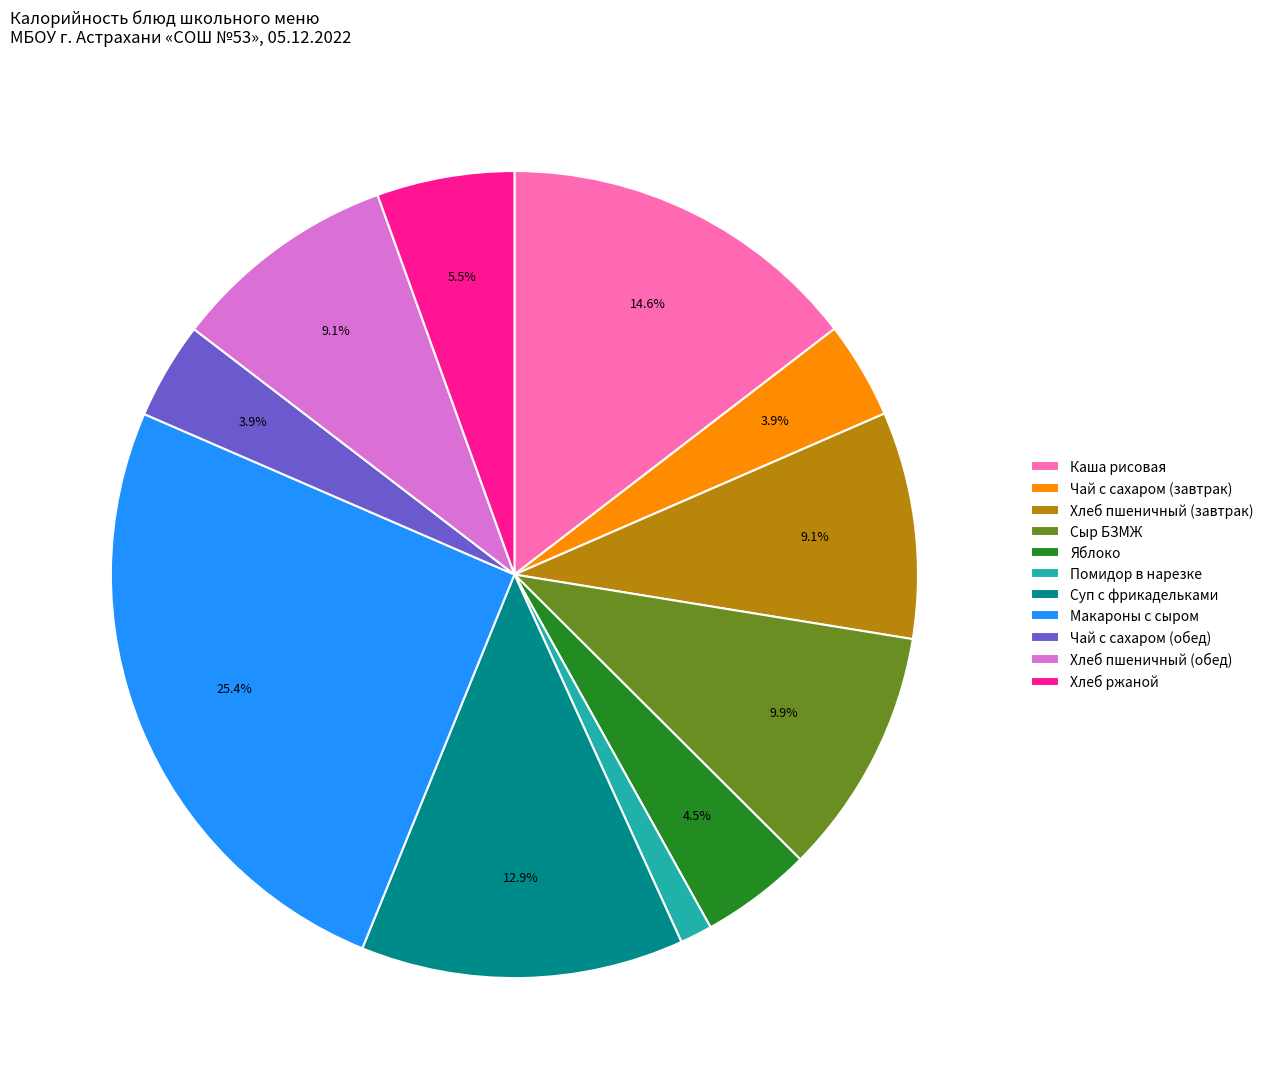

To the nearest percent, what percentage of the pie is Хлеб пшеничный (завтрак)?

9%